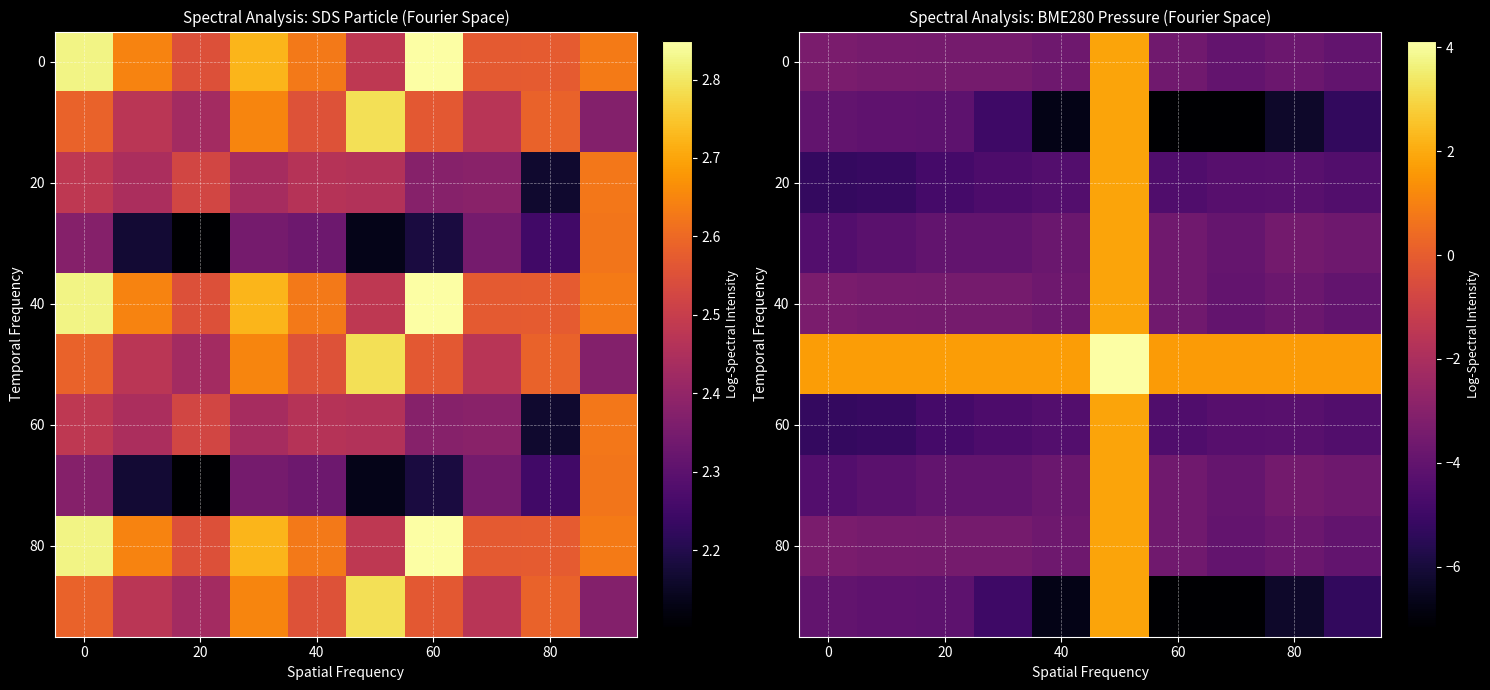

How many data points in 40 are above -3?

1